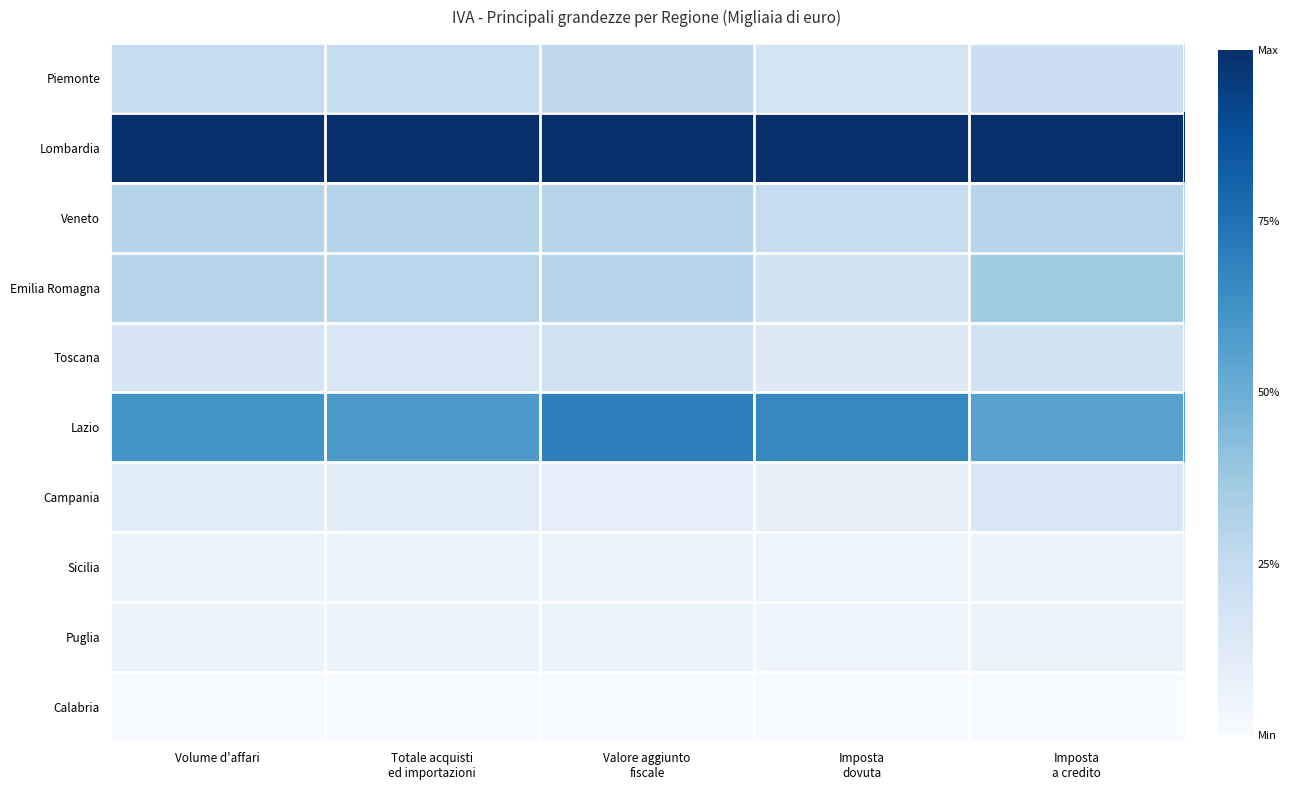

Reading right to left, list all the values displayed in this chart.

Piemonte: Imposta
a credito=0.2	Imposta
dovuta=0.2	Valore aggiunto
fiscale=0.3	Totale acquisti
ed importazioni=0.2	Volume d'affari=0.2
Lombardia: Imposta
a credito=1.0	Imposta
dovuta=1.0	Valore aggiunto
fiscale=1.0	Totale acquisti
ed importazioni=1.0	Volume d'affari=1.0
Veneto: Imposta
a credito=0.3	Imposta
dovuta=0.2	Valore aggiunto
fiscale=0.3	Totale acquisti
ed importazioni=0.3	Volume d'affari=0.3
Emilia Romagna: Imposta
a credito=0.4	Imposta
dovuta=0.2	Valore aggiunto
fiscale=0.3	Totale acquisti
ed importazioni=0.3	Volume d'affari=0.3
Toscana: Imposta
a credito=0.2	Imposta
dovuta=0.1	Valore aggiunto
fiscale=0.2	Totale acquisti
ed importazioni=0.2	Volume d'affari=0.2
Lazio: Imposta
a credito=0.6	Imposta
dovuta=0.7	Valore aggiunto
fiscale=0.7	Totale acquisti
ed importazioni=0.6	Volume d'affari=0.6
Campania: Imposta
a credito=0.2	Imposta
dovuta=0.1	Valore aggiunto
fiscale=0.1	Totale acquisti
ed importazioni=0.1	Volume d'affari=0.1
Sicilia: Imposta
a credito=0.1	Imposta
dovuta=0.0	Valore aggiunto
fiscale=0.1	Totale acquisti
ed importazioni=0.1	Volume d'affari=0.1
Puglia: Imposta
a credito=0.1	Imposta
dovuta=0.0	Valore aggiunto
fiscale=0.1	Totale acquisti
ed importazioni=0.1	Volume d'affari=0.1
Calabria: Imposta
a credito=0.0	Imposta
dovuta=0.0	Valore aggiunto
fiscale=0.0	Totale acquisti
ed importazioni=0.0	Volume d'affari=0.0